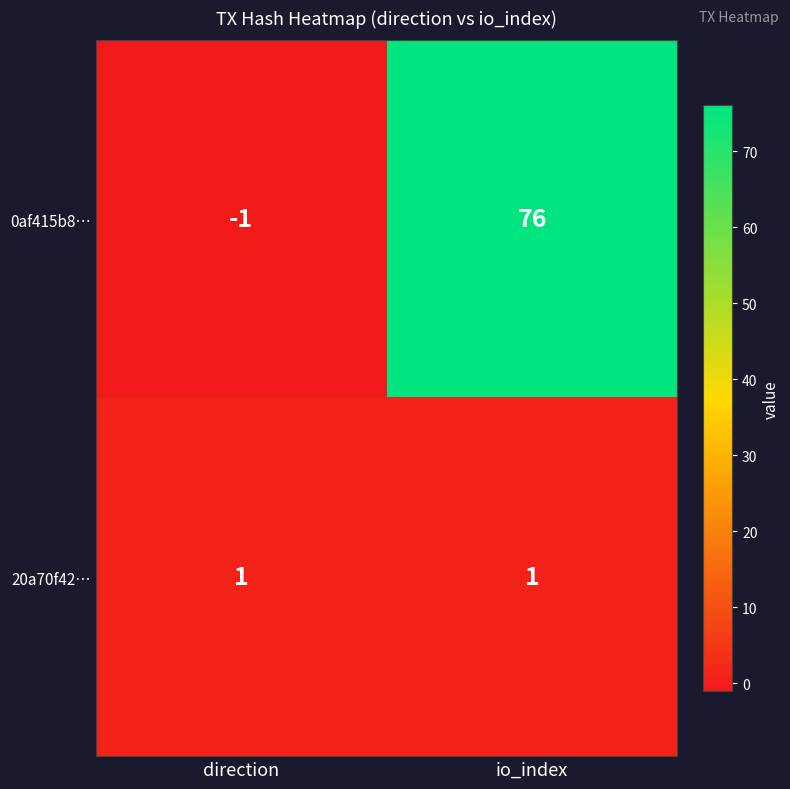

What is the maximum value shown in the chart?

76